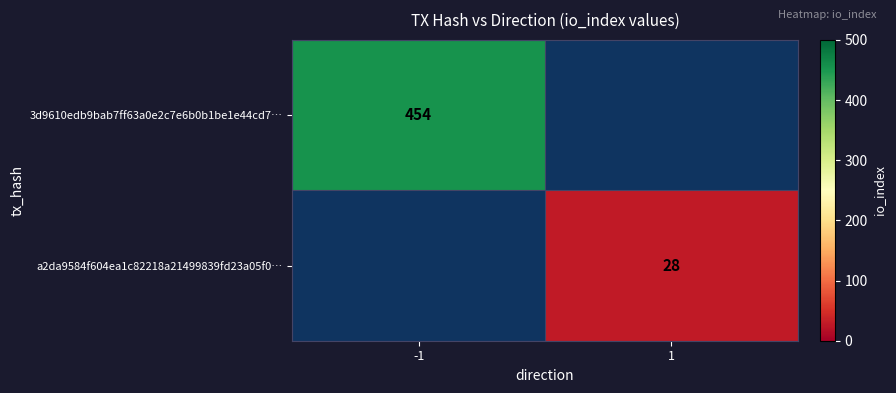

Is it true that 3d9610edb9bab7ff63a0e2c7e6b0b1be1e44cd7… equals 230 at -1?

False